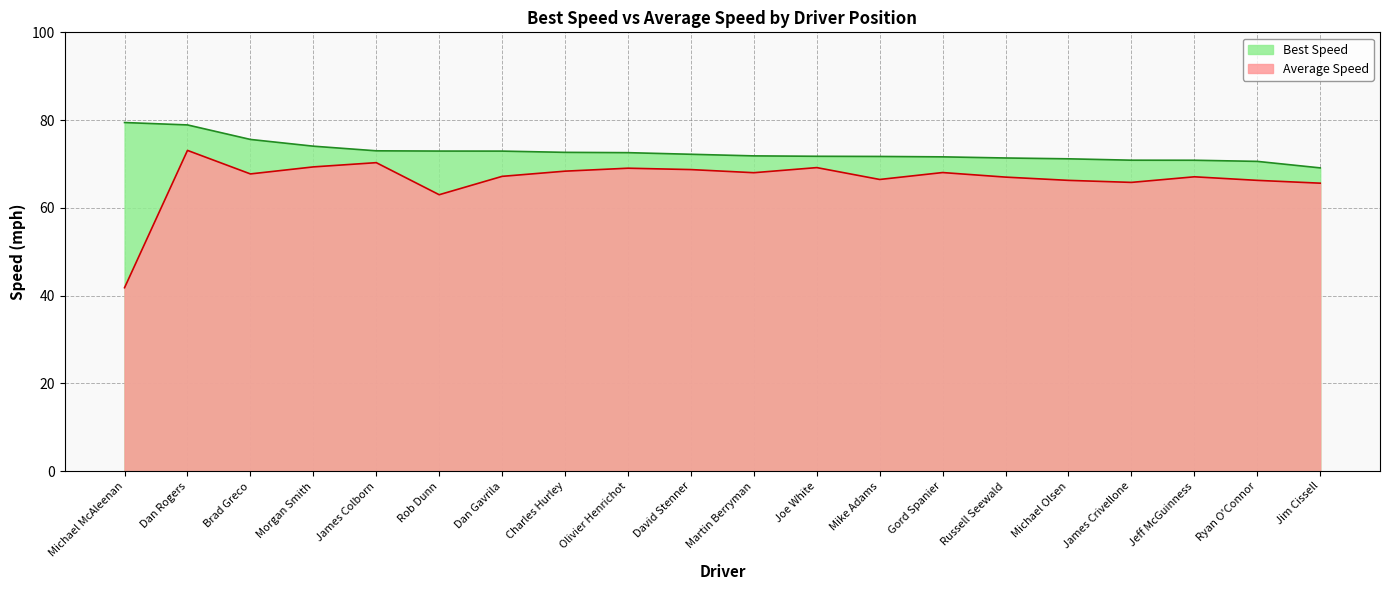

What is the total value across all series at Morgan Smith?

143.4